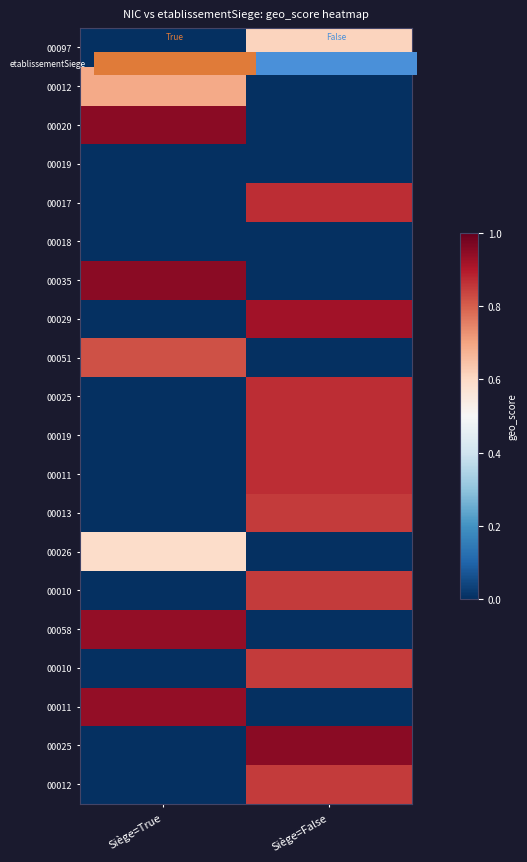

Which label corresponds to the largest value in the chart?

Siège=True